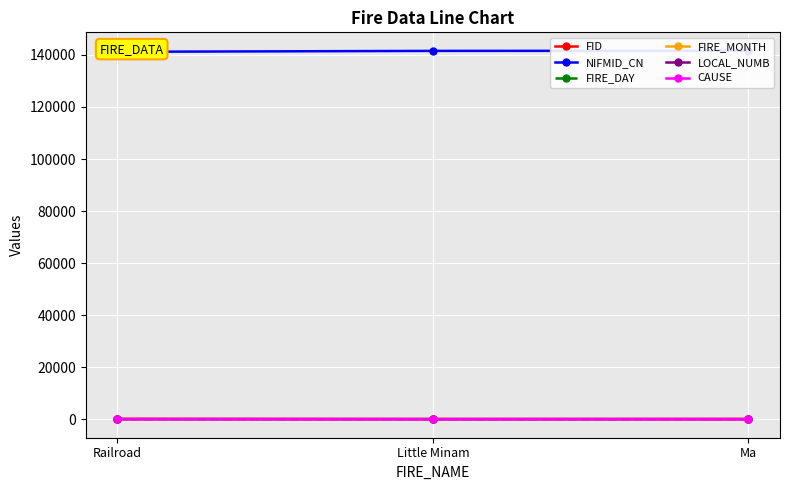

What is the sum of the FID values at Ma and Railroad?

297